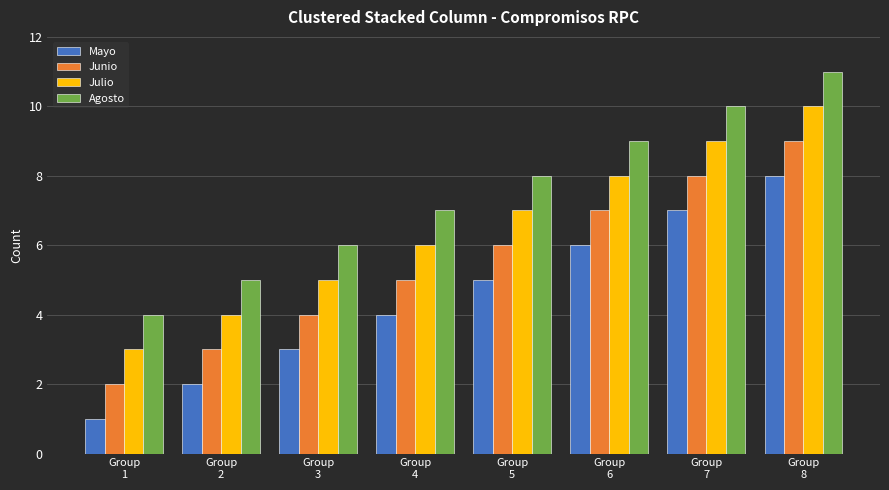

What is the minimum value for Julio?

3